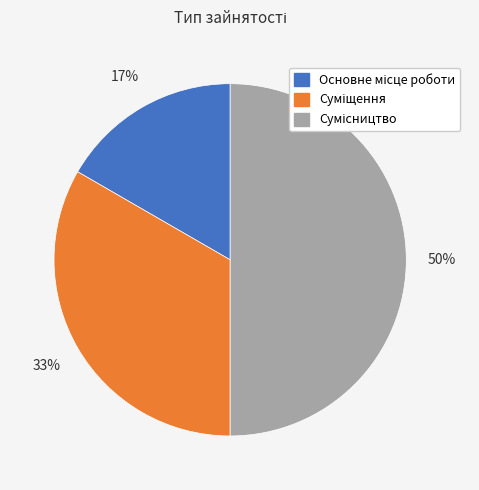

How many slices are in this pie chart?

3